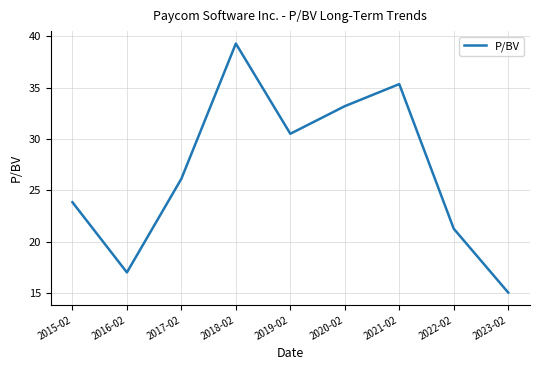

At which label does the data first exceed 26?

2017-02